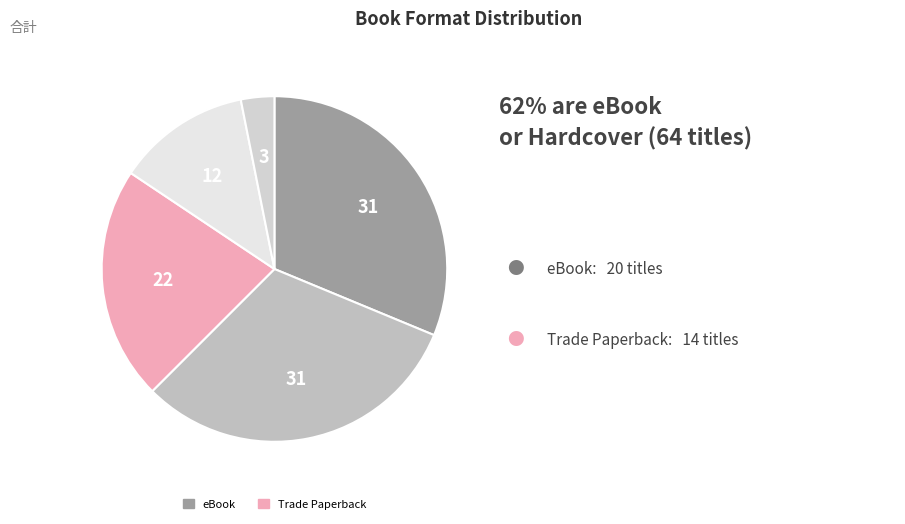

How many segments does this pie chart have?

5